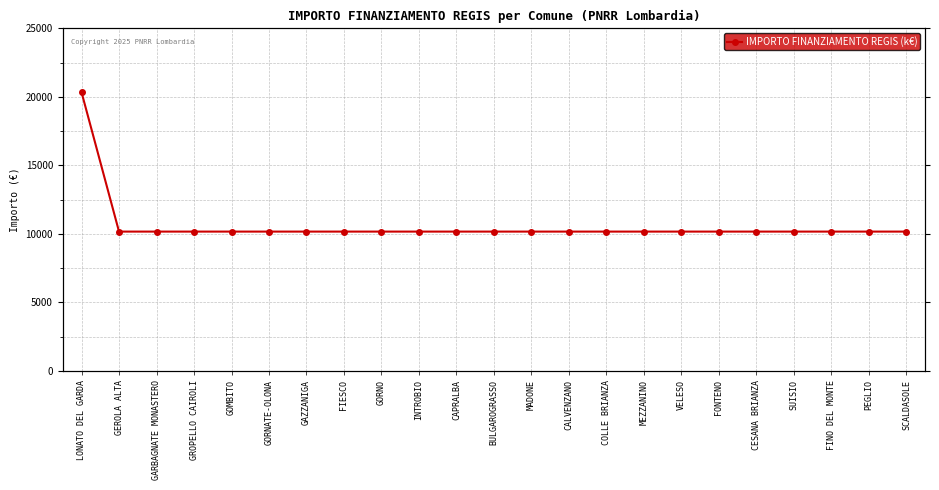

What is the smallest value displayed?

10172